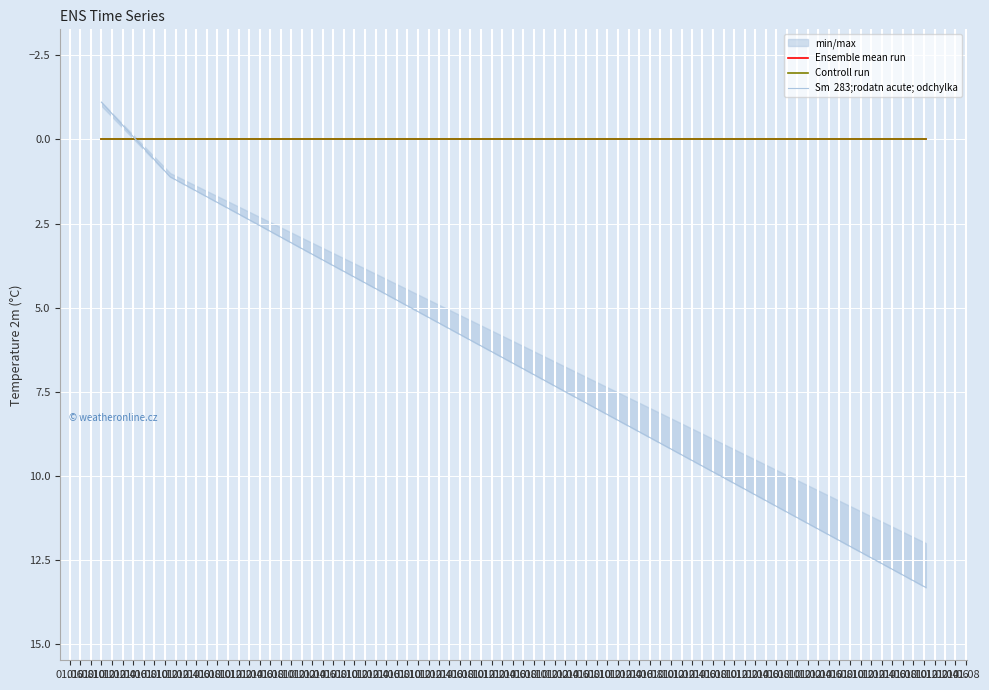

What is the greatest value displayed?

13.3